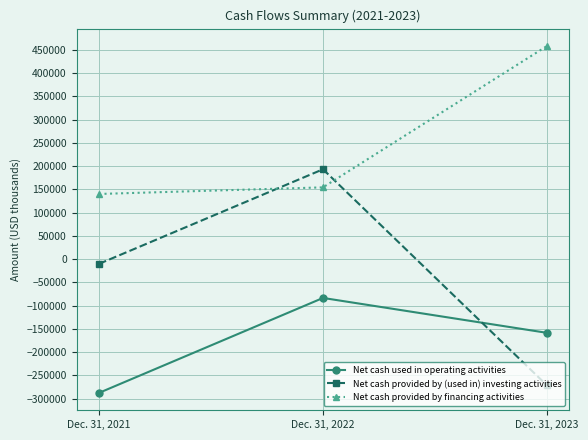

True or false: Net cash provided by financing activities has a value of 31170 at Dec. 31, 2021.

False